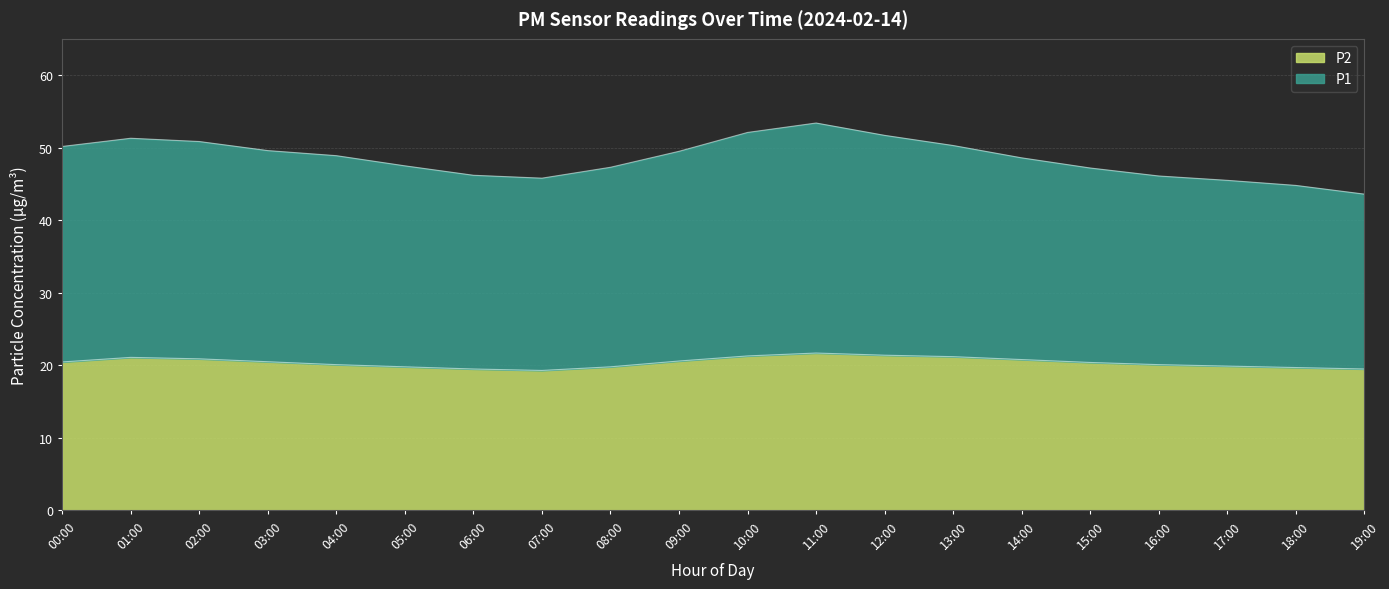

The P2 series shows 21.4 at 12:00. True or false?

True